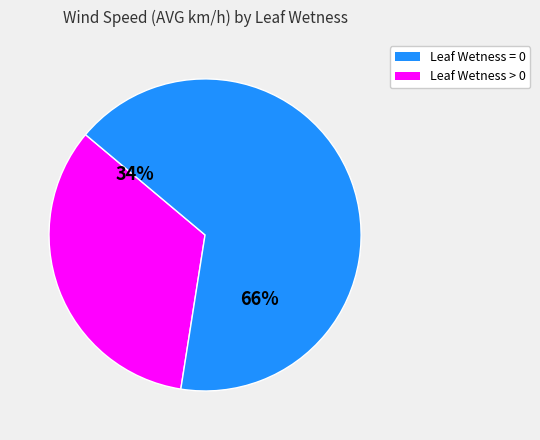

To the nearest percent, what is the average slice percentage?

50%